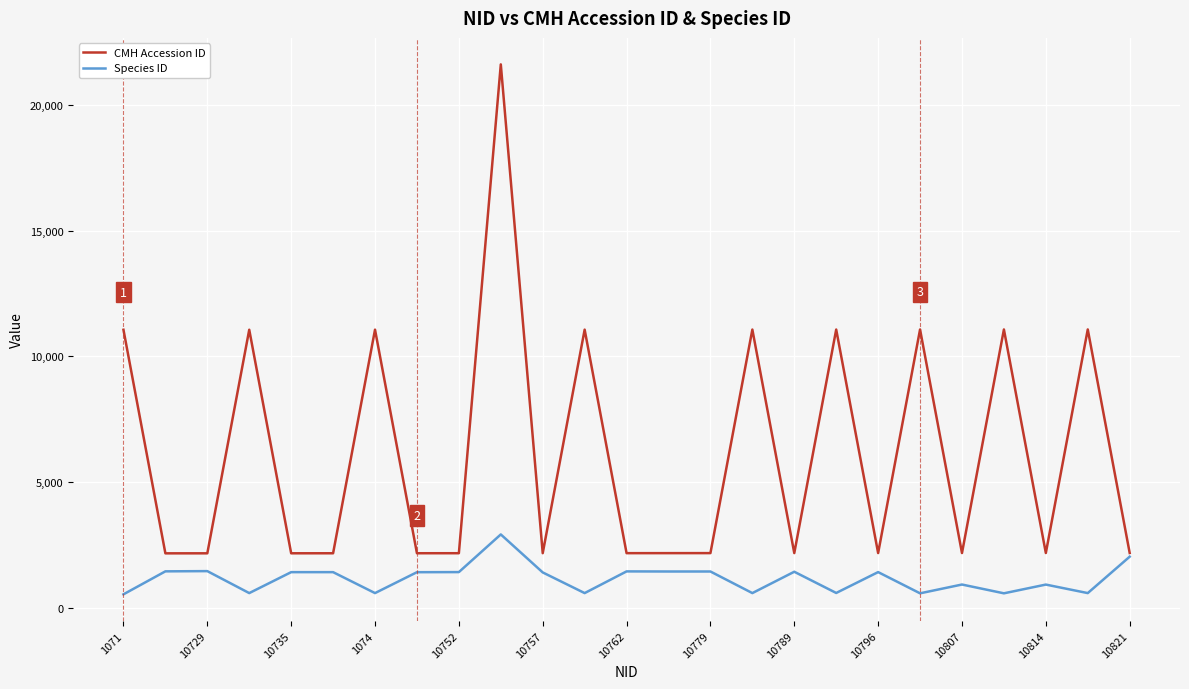

Which series has the largest total across all categories?

CMH Accession ID